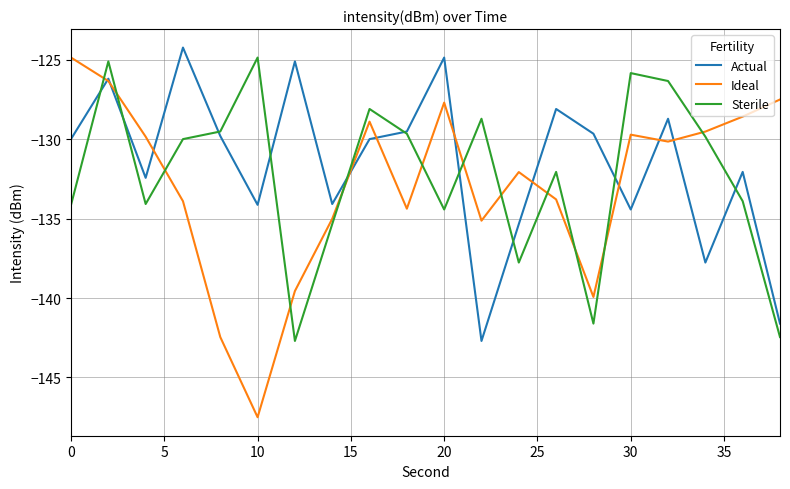

After their last crossing, which series has the higher values: Actual or Ideal?

Ideal